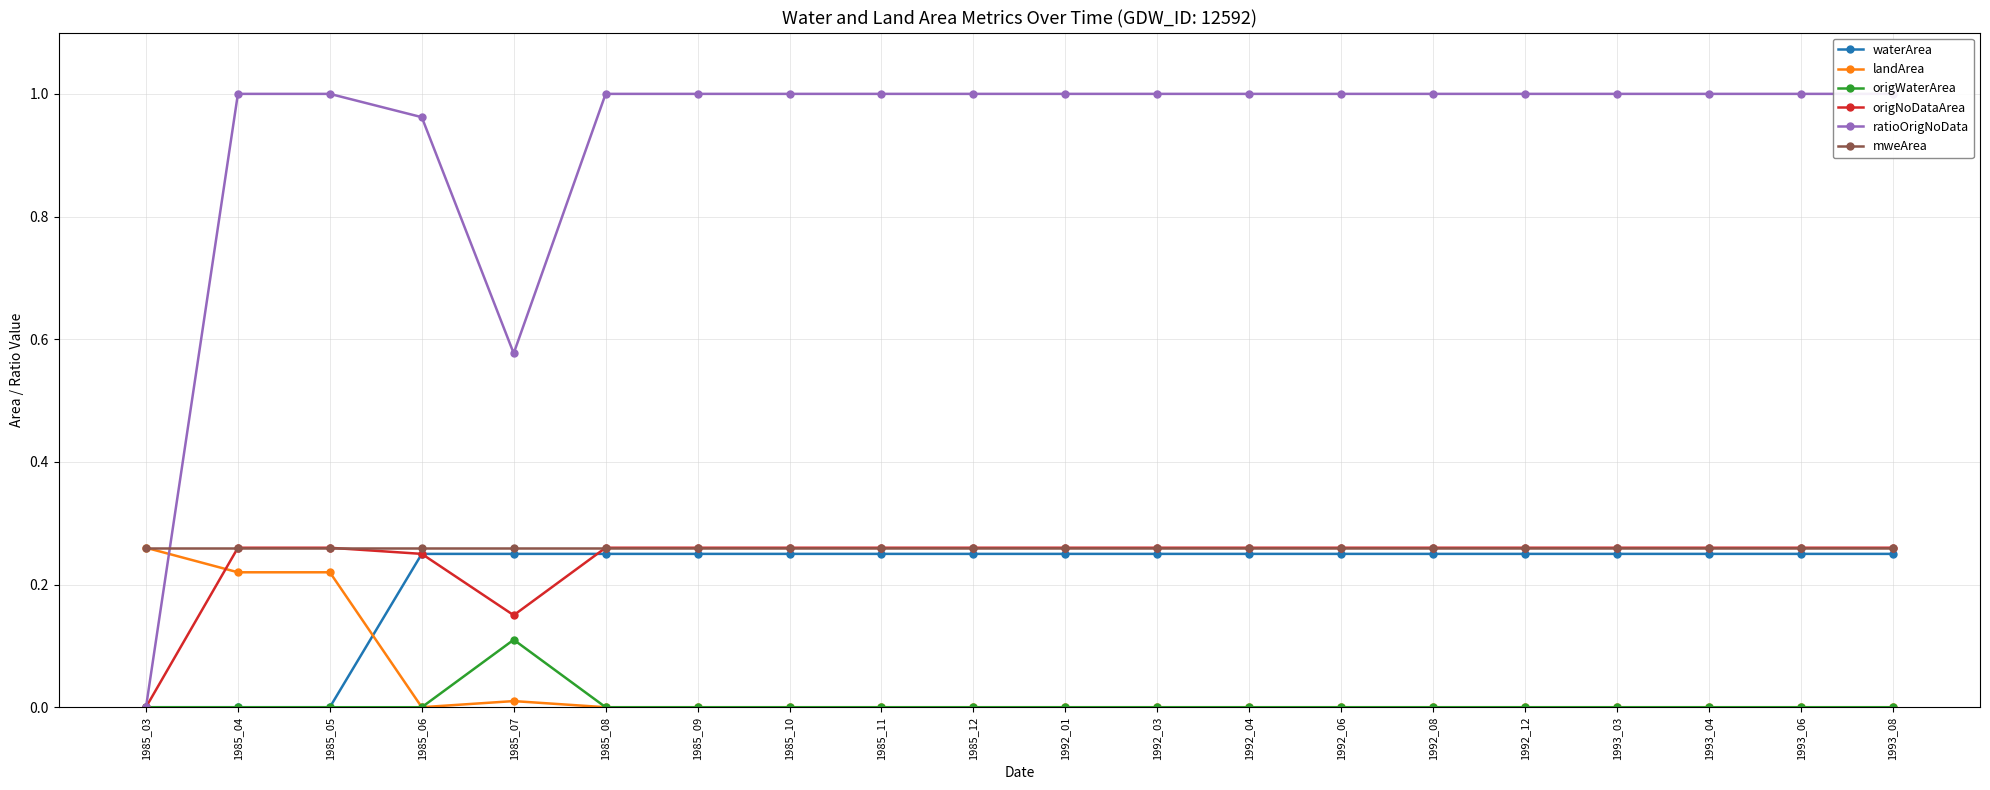

True or false: origWaterArea and landArea intersect in this chart.

False